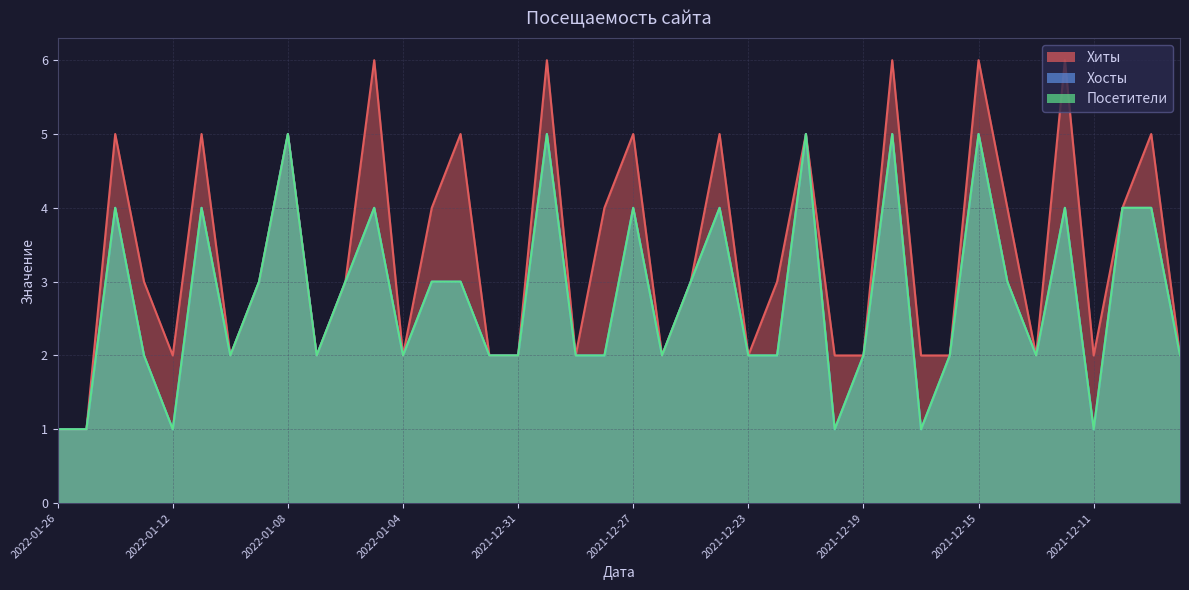

What is the value of the Хосты point at the 22nd from the left?

2